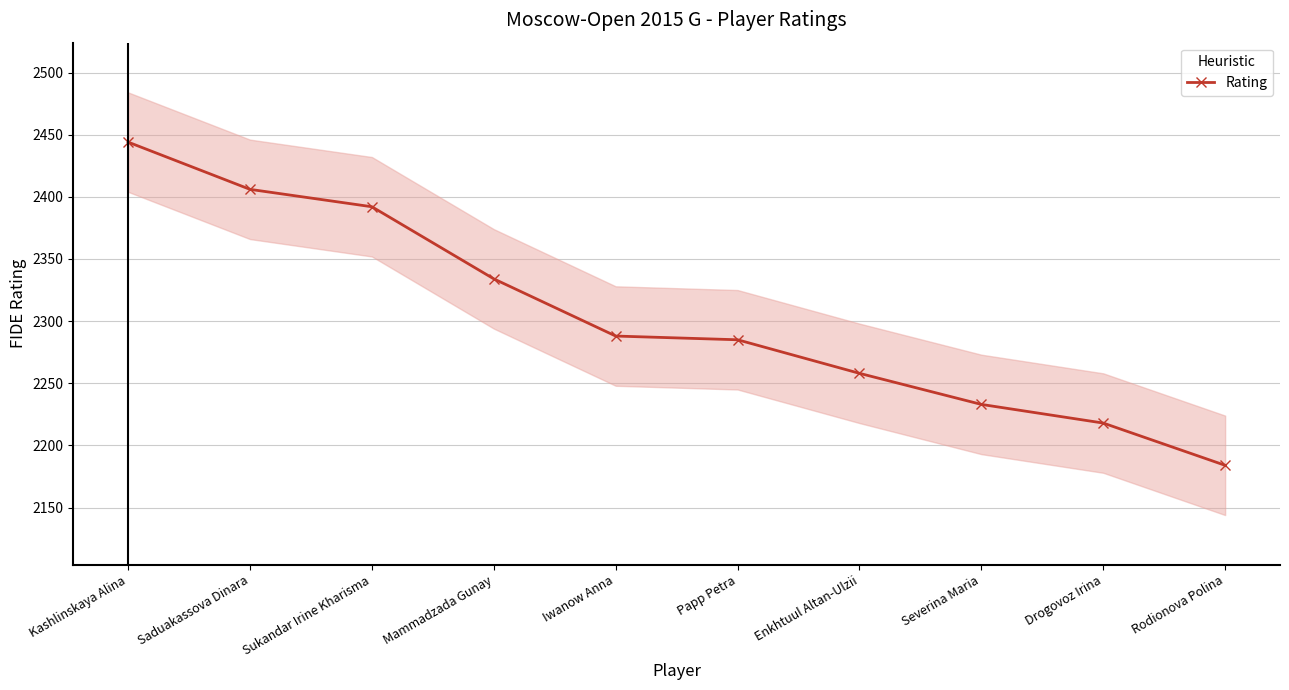

What is the value of the 2nd point from the left?

2406